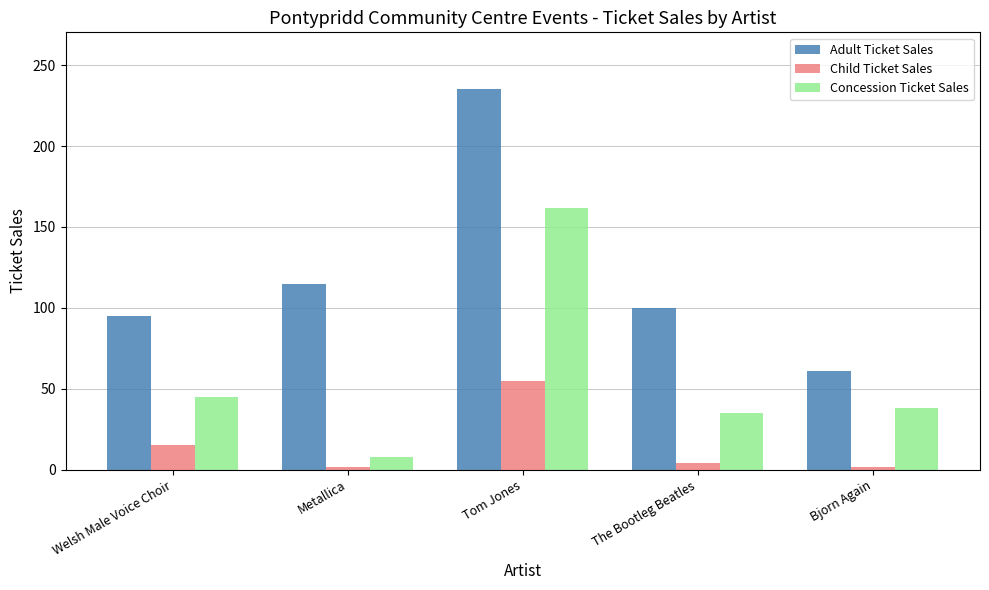

Which series has the largest range (max minus min)?

Adult Ticket Sales